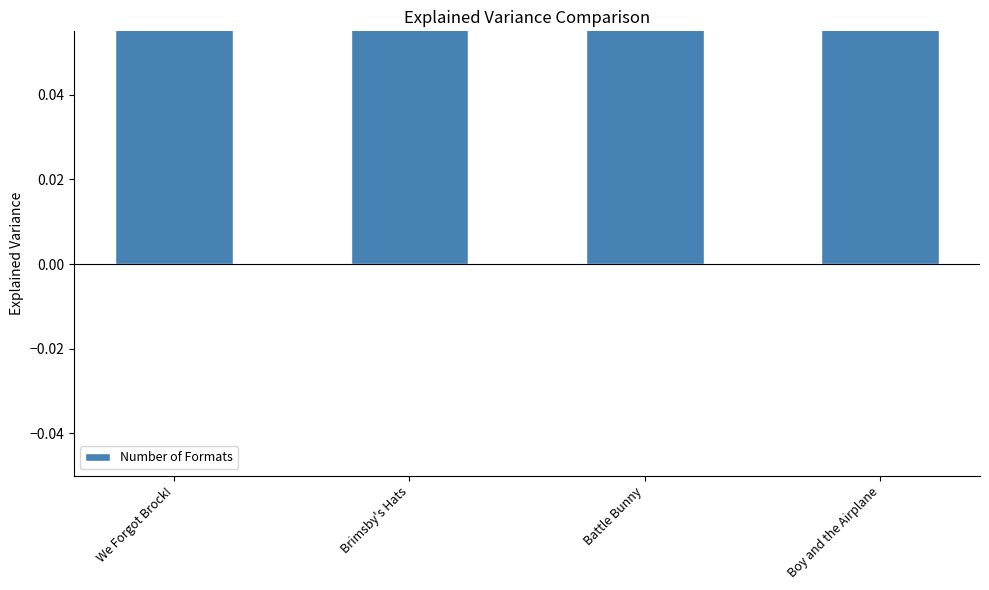

Reading left to right, transcribe all the data shown in this chart.

We Forgot Brock!=3	Brimsby's Hats=2	Battle Bunny=2	Boy and the Airplane=2